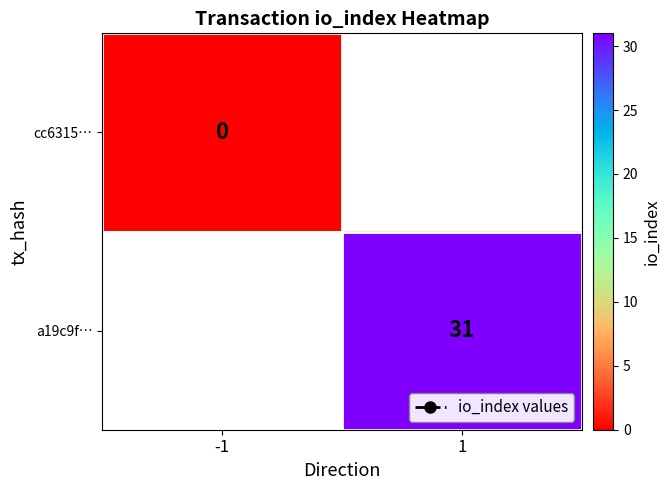

At which label does cc6315… reach its minimum?

-1